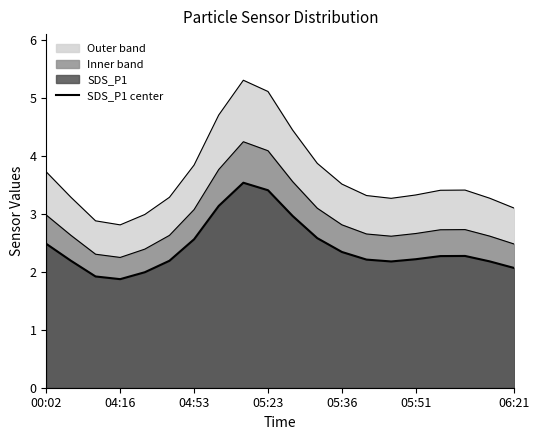

How many lines are shown in the chart?

3